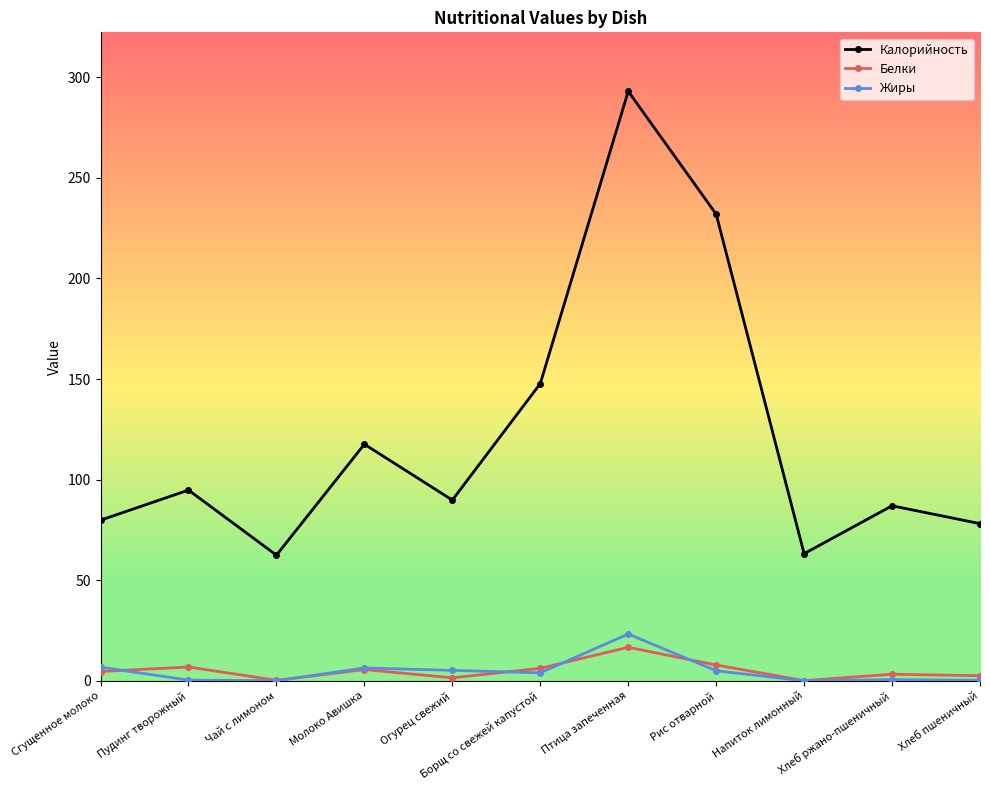

What is the approximate value of Белки at Огурец свежий?

1.5